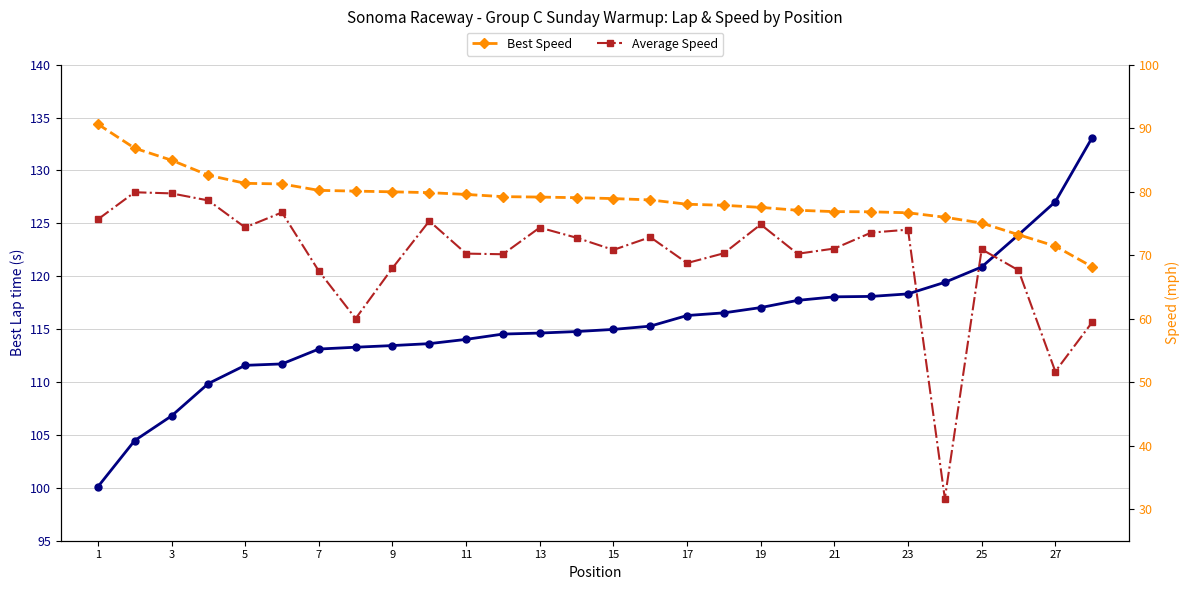

Rank the series by their average value, from highest to lowest.

Best Lap time, Best Speed, Average Speed